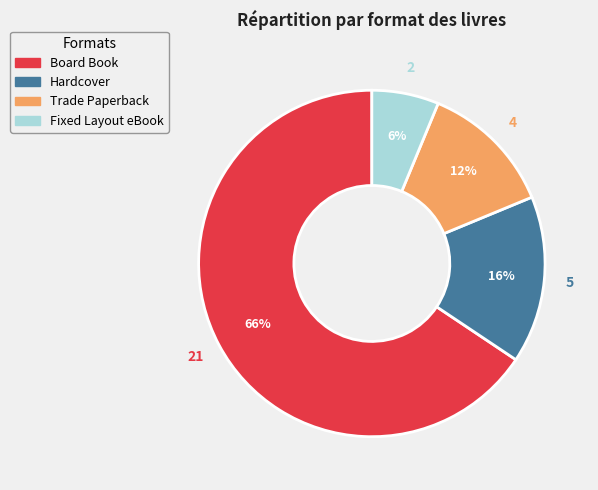

Rank the categories by value from lowest to highest.

Fixed Layout eBook, Trade Paperback, Hardcover, Board Book